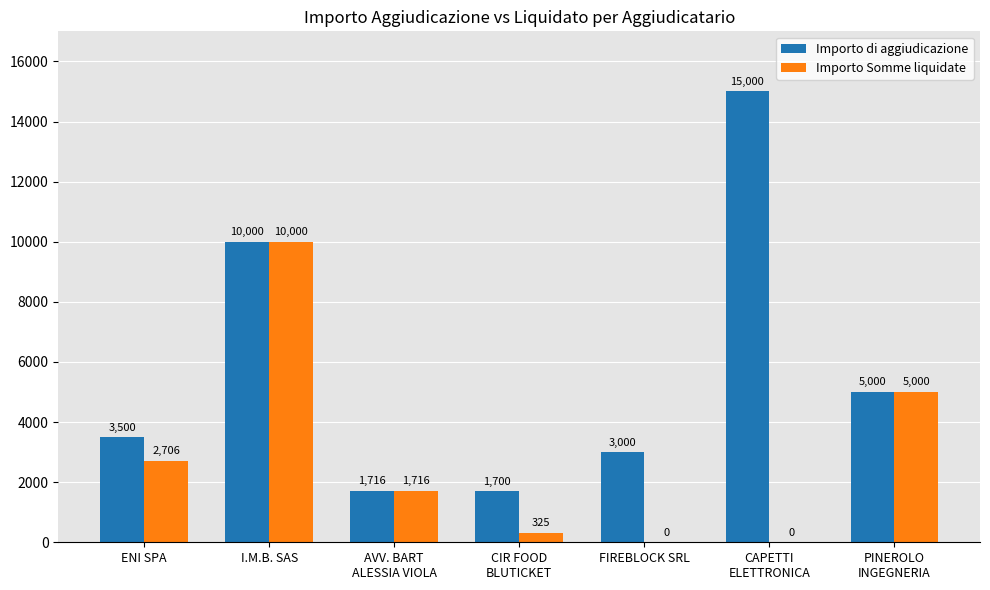

How many categories are shown in the chart?

7